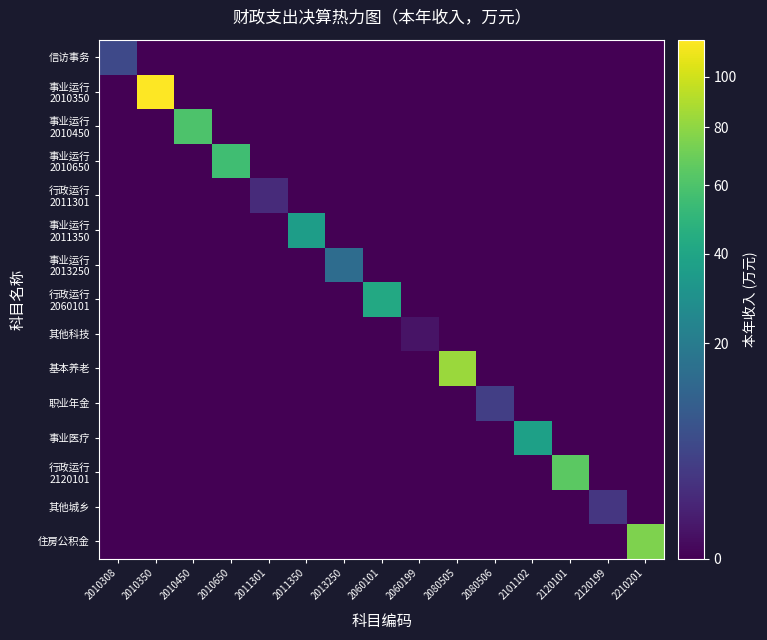

Which has a higher value, 2080506 or 2060199?

2080506